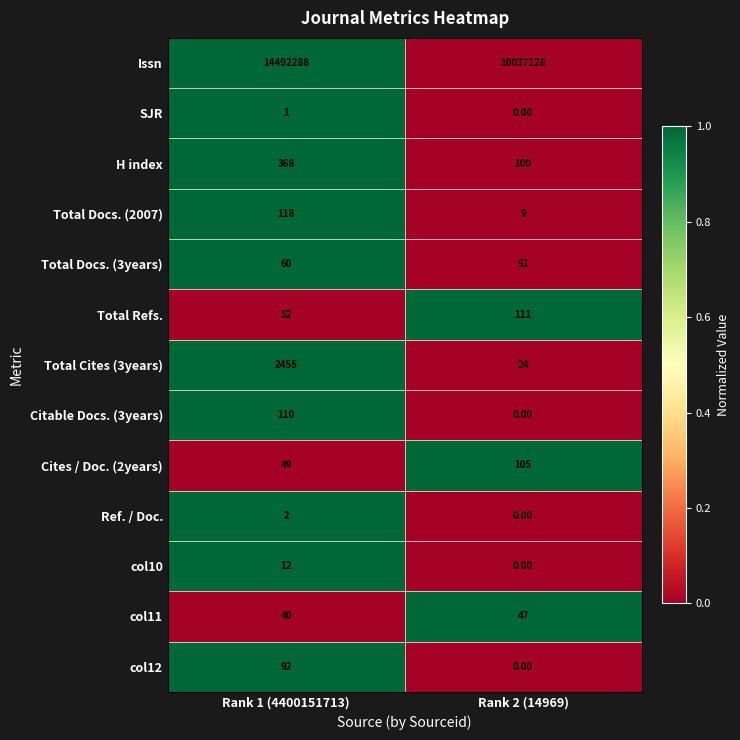

Which series changed the most between Rank 1 (4400151713) and Rank 2 (14969)?

Issn